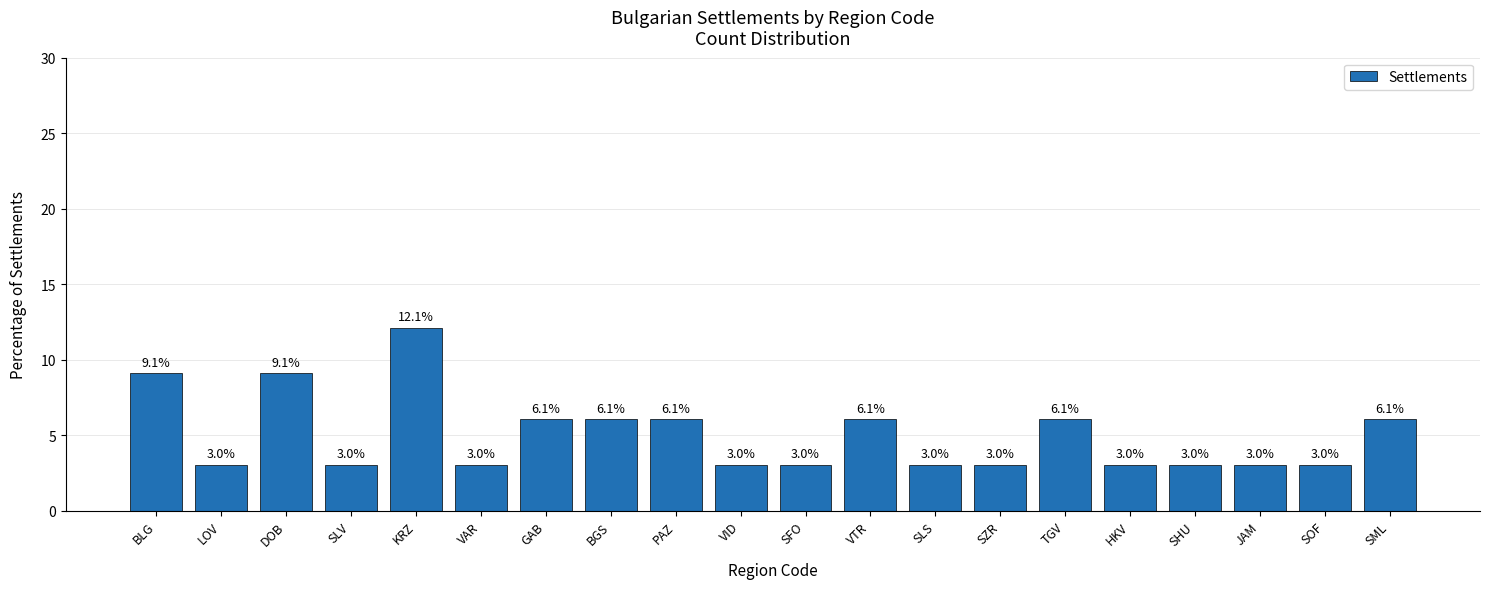

What is the maximum value shown in the chart?

12.1